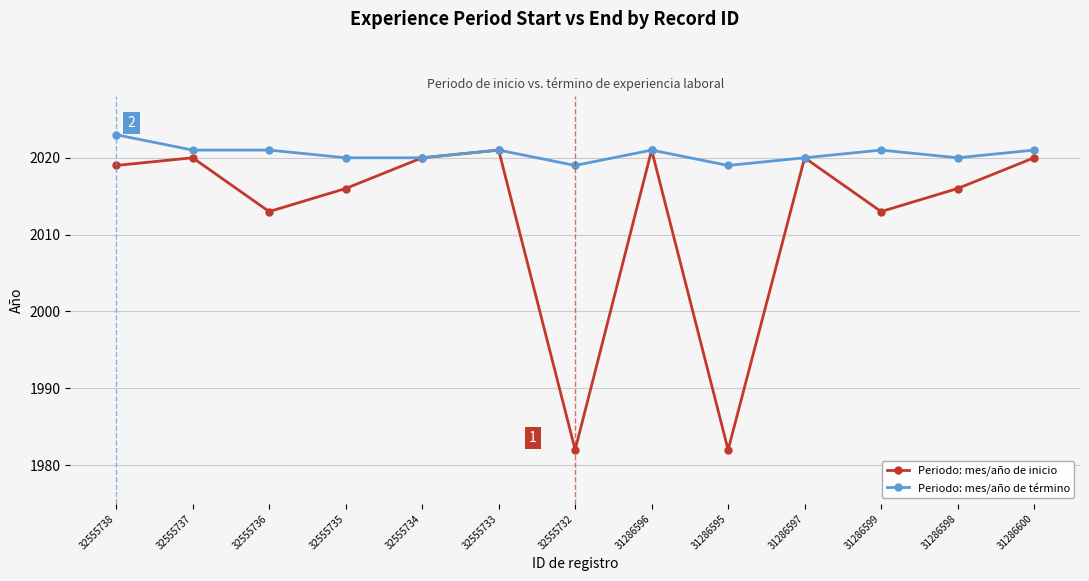

How many data points in Periodo: mes/año de término are less than 2021?

6